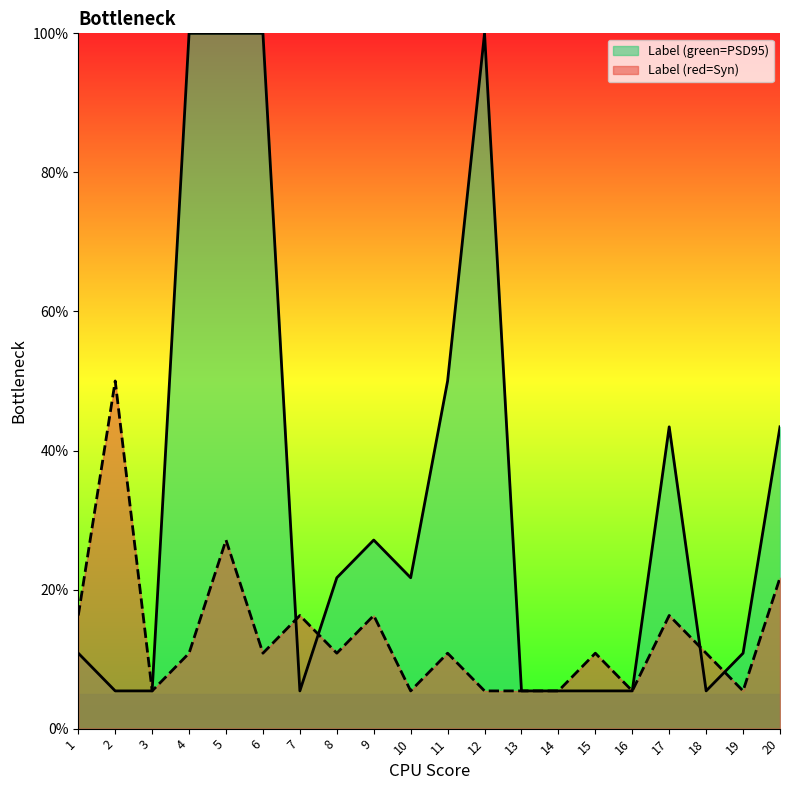

True or false: Label (green=PSD95) and Label (red=Syn) intersect in this chart.

True